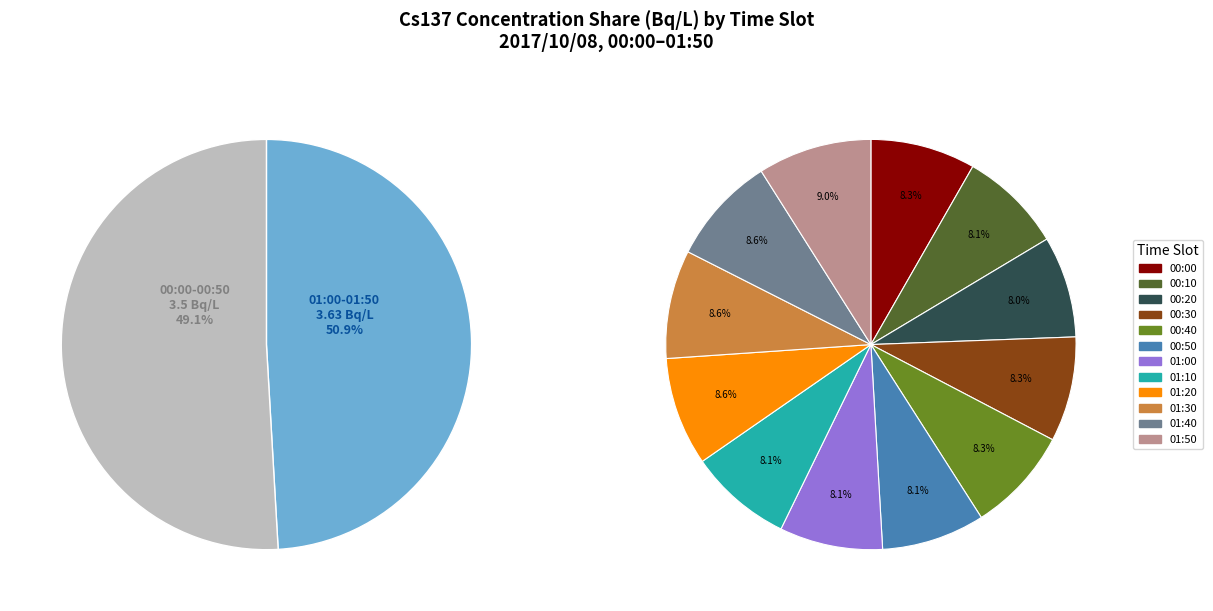

Count the number of slices in the pie.

12